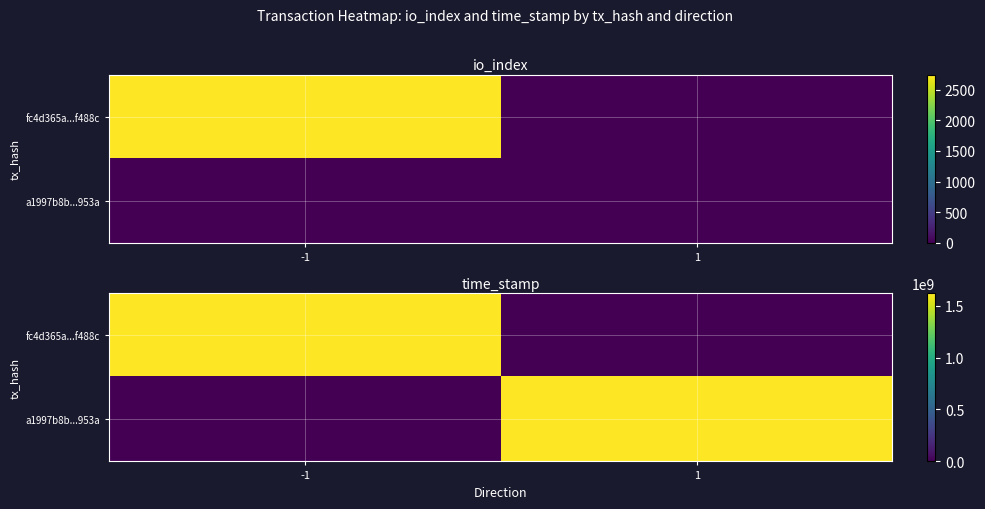

What is the sum of the fc4d365a...f488c values at 1 and -1?

1618263478